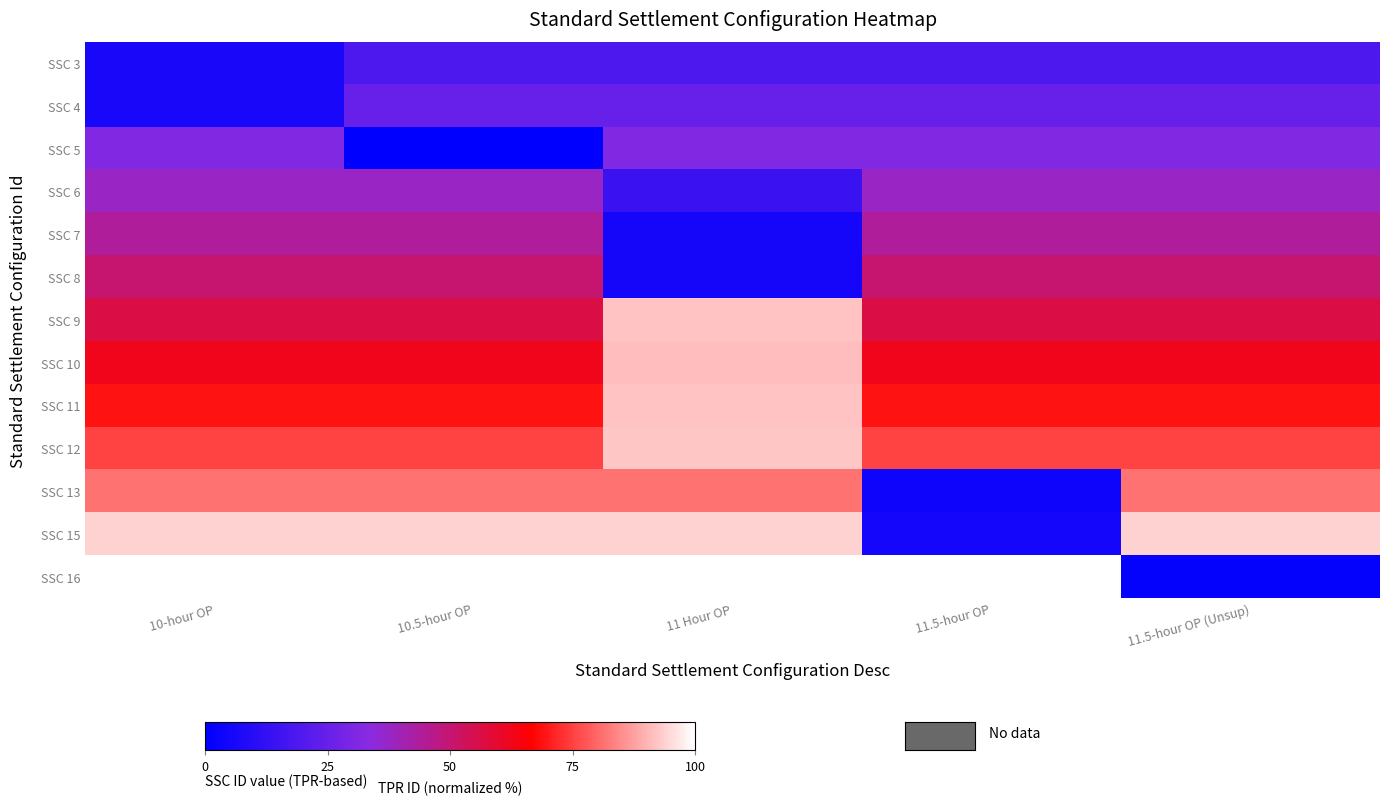

What value does the SSC 13 series have at 10.5-hour OP?

81.2